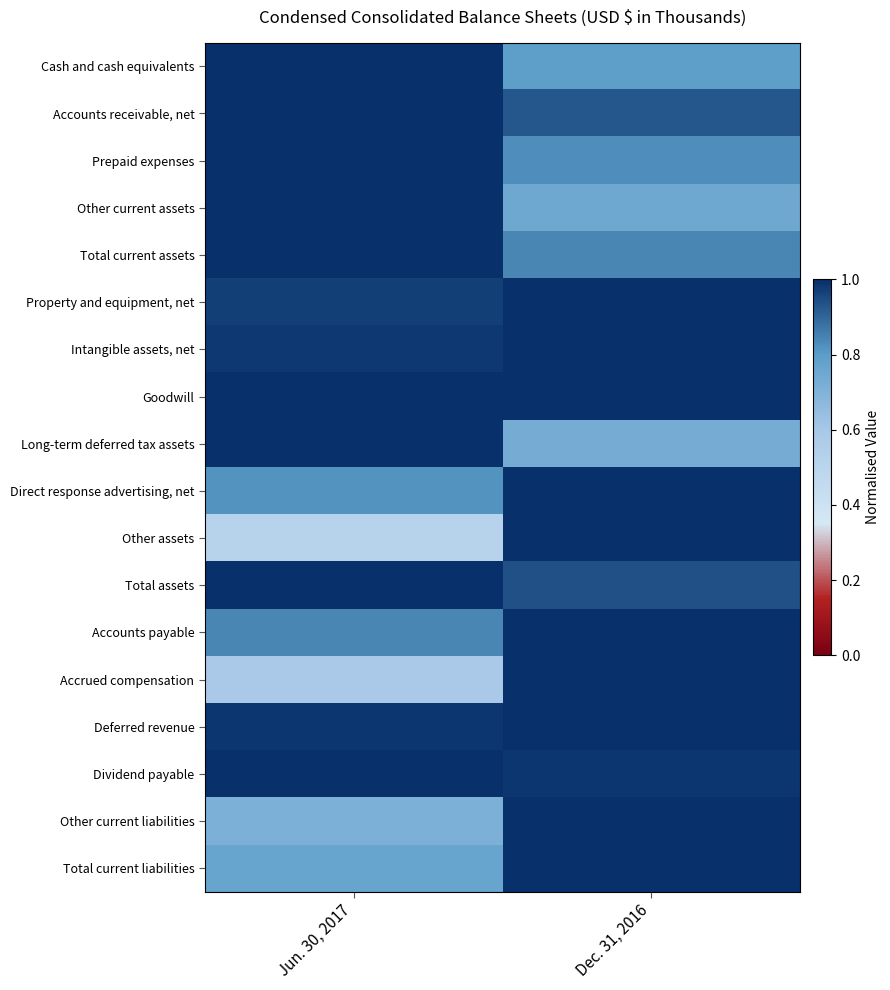

What is the total value across all series at Dec. 31, 2016?

16.8